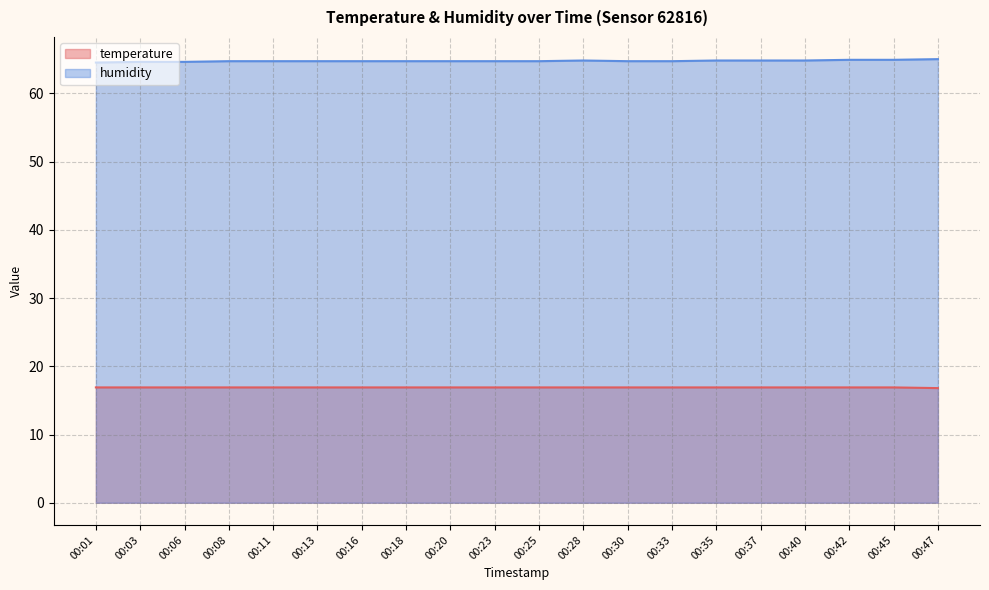

Is it true that humidity equals 104.3 at 00:30?

False